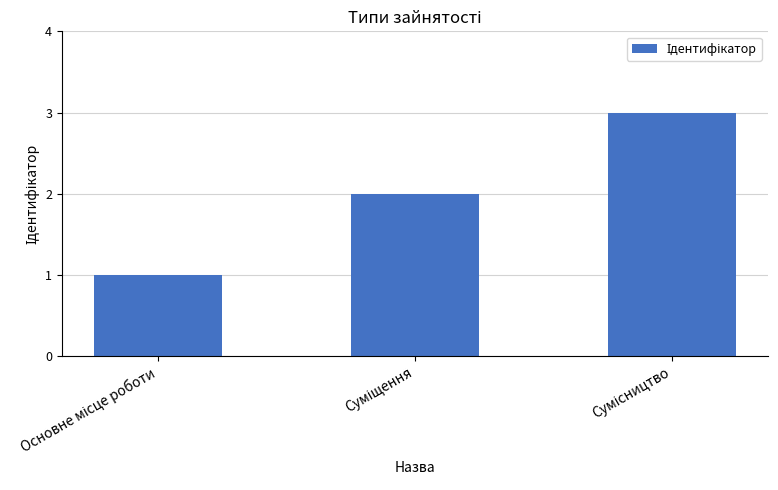

What is the maximum value shown in the chart?

3